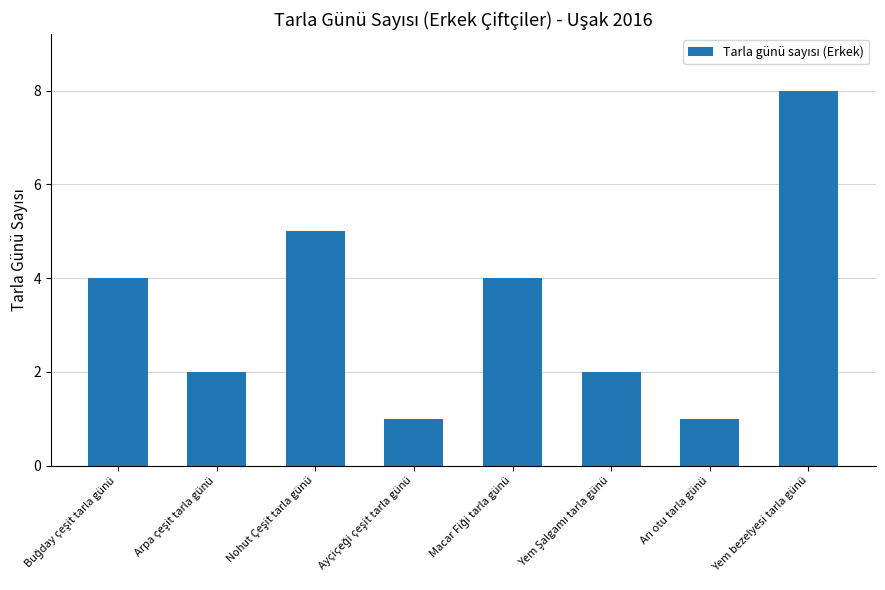

Count the number of data series in this chart.

1